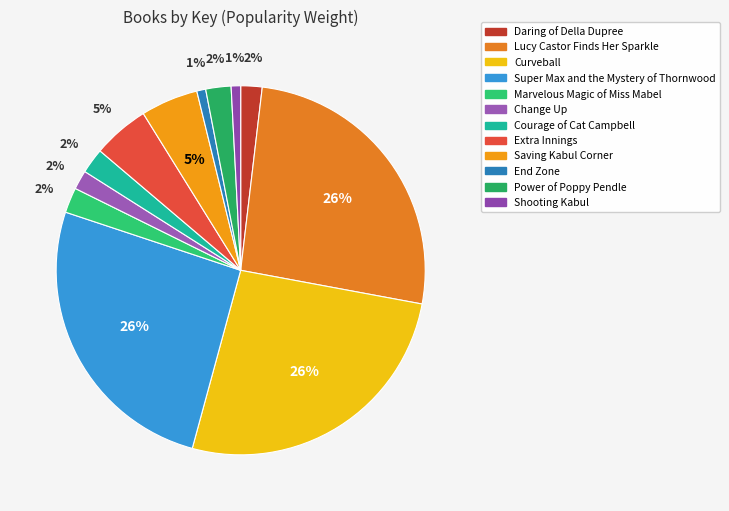

Is the sum of End Zone and Courage of Cat Campbell greater than half?

No